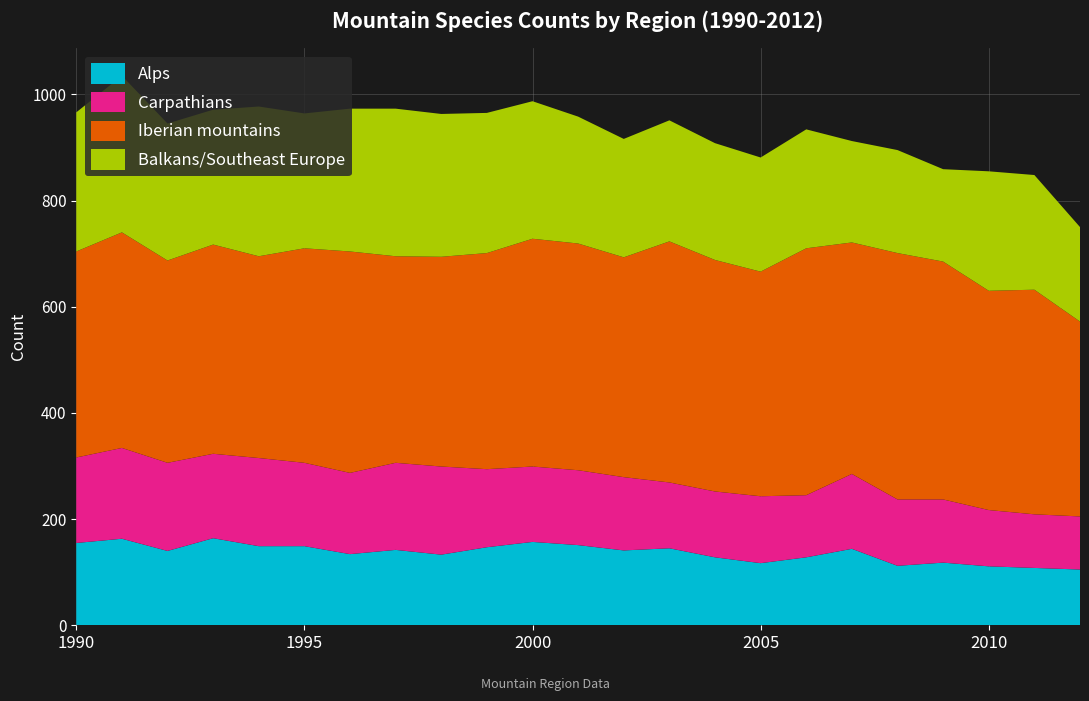

Reading left to right, extract all data points from this chart.

Alps: 155	163	140	164	149	149	134	142	133	147	157	151	141	145	128	117	128	144	112	118	111	108	105
Carpathians: 161	171	166	159	166	157	153	164	166	147	142	141	138	124	124	126	117	141	125	119	106	101	100
Iberian mountains: 388	406	381	394	380	404	417	389	395	407	429	427	414	454	436	423	465	436	464	448	413	423	367
Balkans/Southeast Europe: 262	295	258	254	282	254	269	278	269	264	259	239	223	228	220	215	224	191	194	174	225	216	178